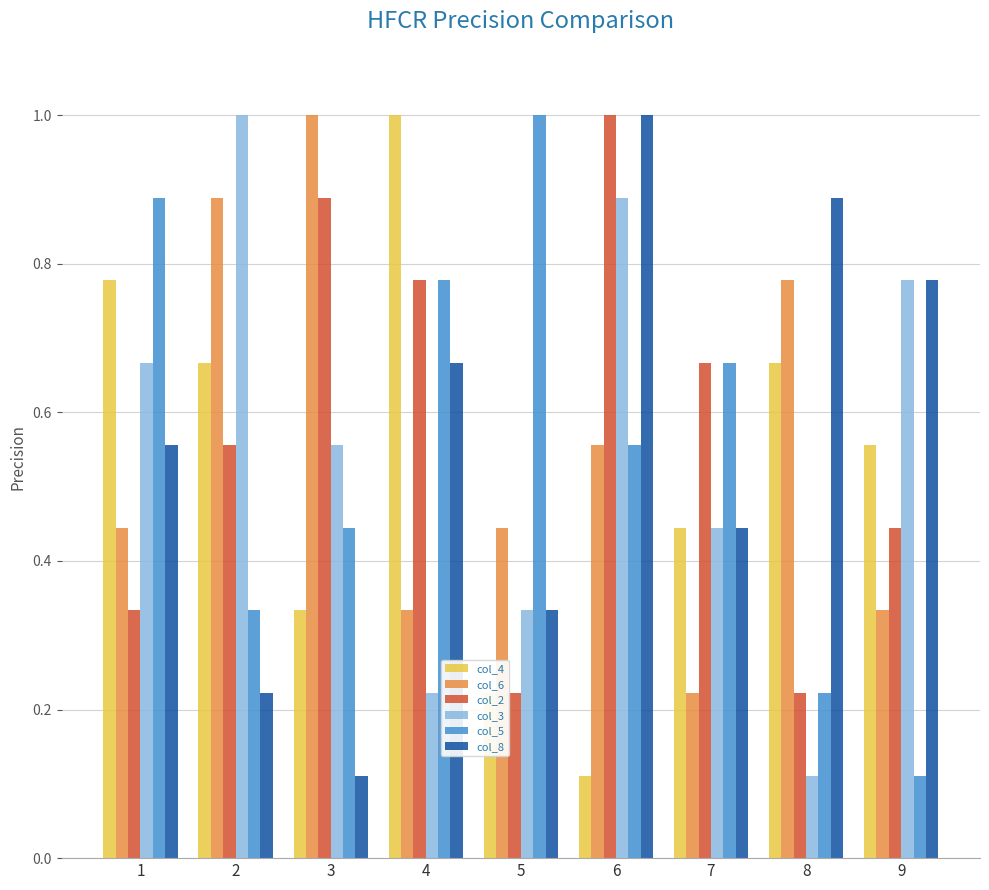

What is the sum of the col_6 values at 5 and 2?

1.3